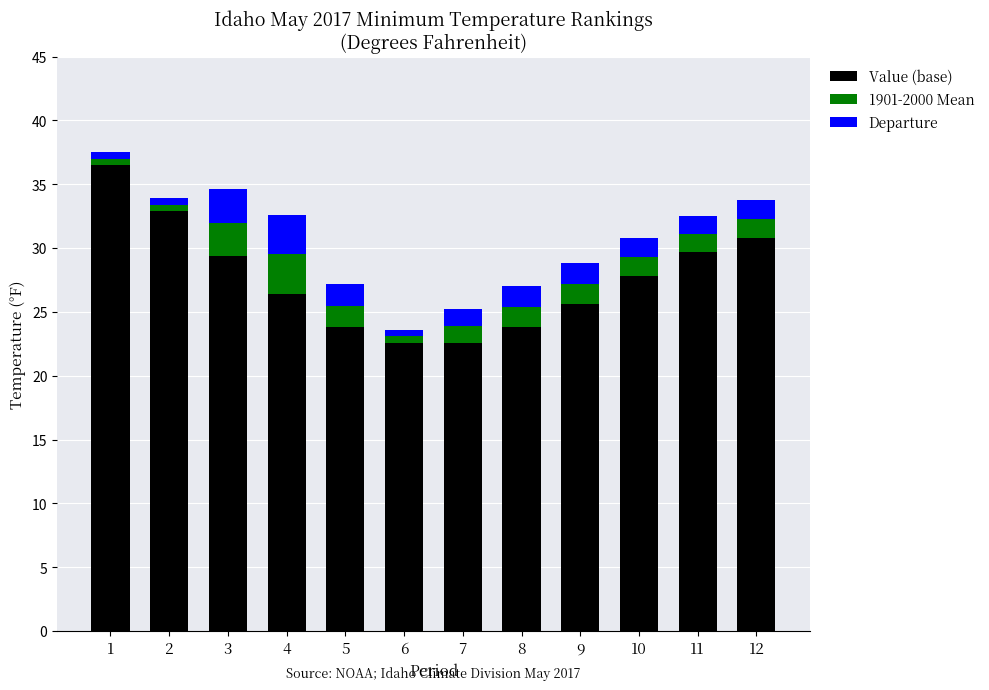

How many bars are there in total?

12